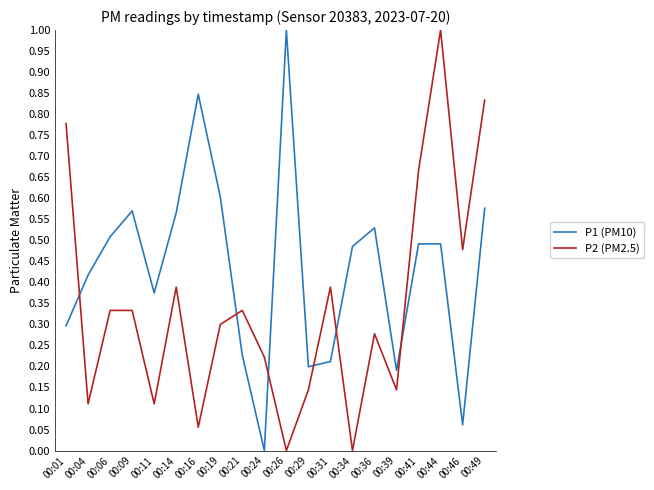

The P1 (PM10) series shows 0.9 at 00:49. True or false?

False